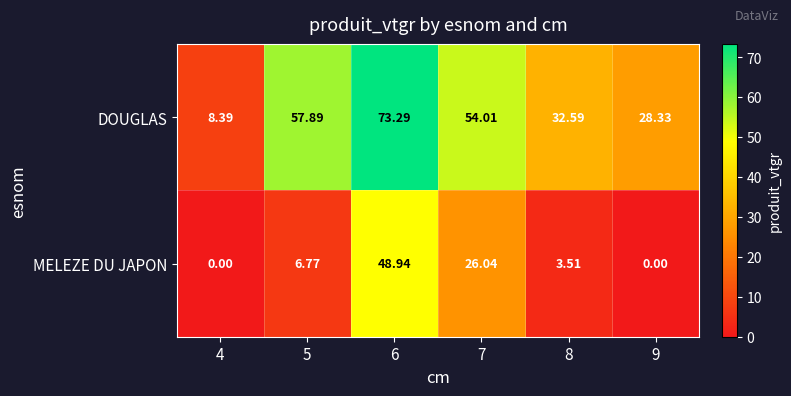

List the series in order of their overall mean, highest first.

DOUGLAS, MELEZE DU JAPON